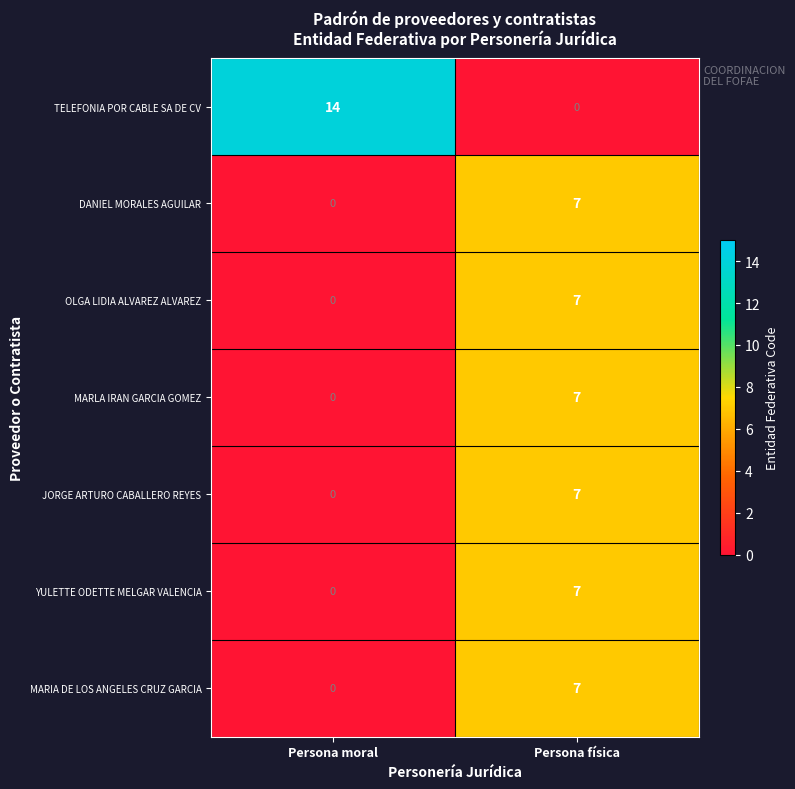

Which series has the largest range (max minus min)?

TELEFONIA POR CABLE SA DE CV